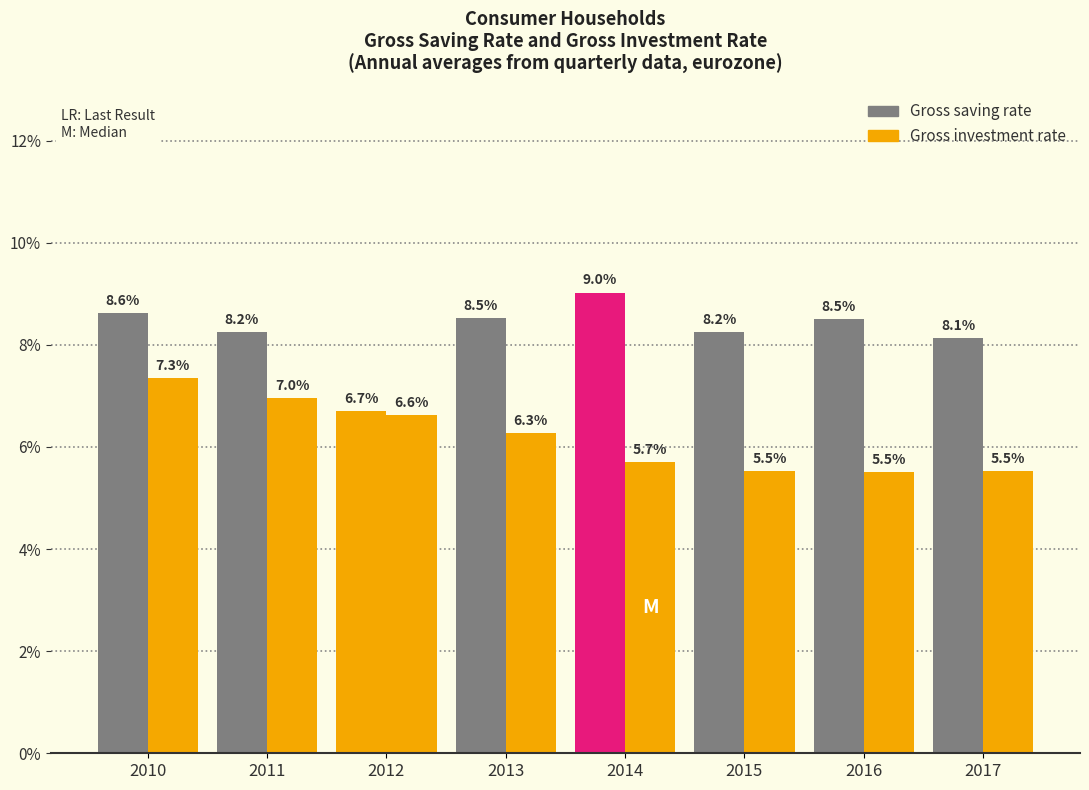

The value of Gross investment rate at 2012 is 8.7. True or false?

False